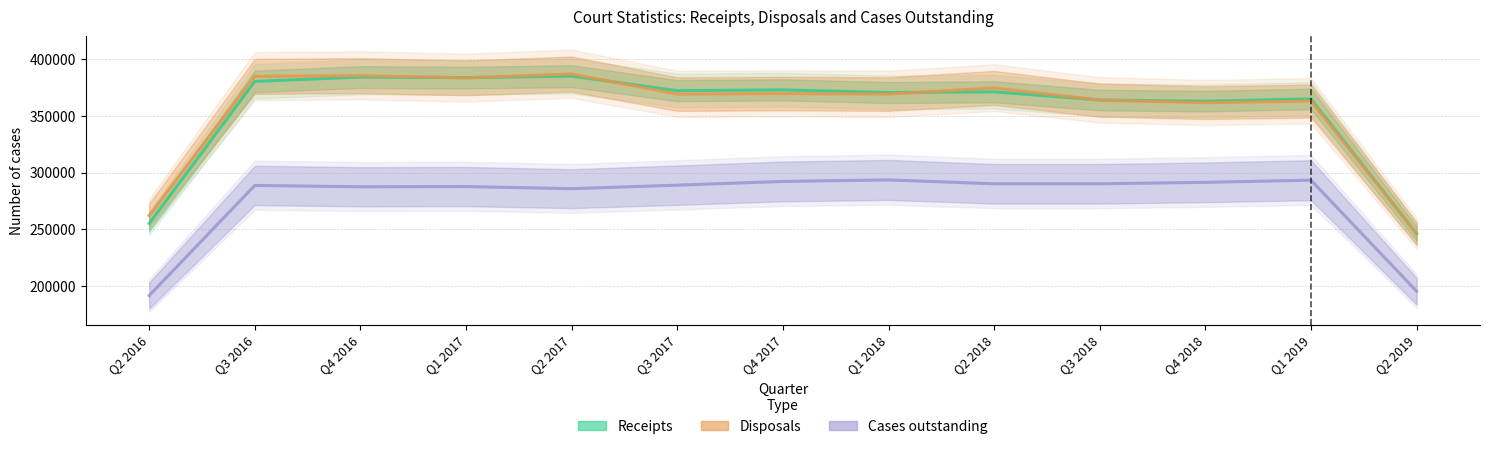

Reading right to left, list all the values displayed in this chart.

Receipts: 246049.7	364799.3	362805.7	363820.3	371060.0	370413.7	372773.3	372074.3	384861.0	383515.3	384078.0	380193.7	255077.0
Disposals: 246216.7	362907.0	361471.3	363750.3	374471.3	369061.0	369522.3	369022.0	386730.7	383334.3	385283.3	384637.0	262199.0
Cases outstanding: 195447.7	293243.0	291365.7	290065.7	290062.7	293483.7	292142.3	288858.0	285775.7	287631.7	287437.0	288640.7	191632.3